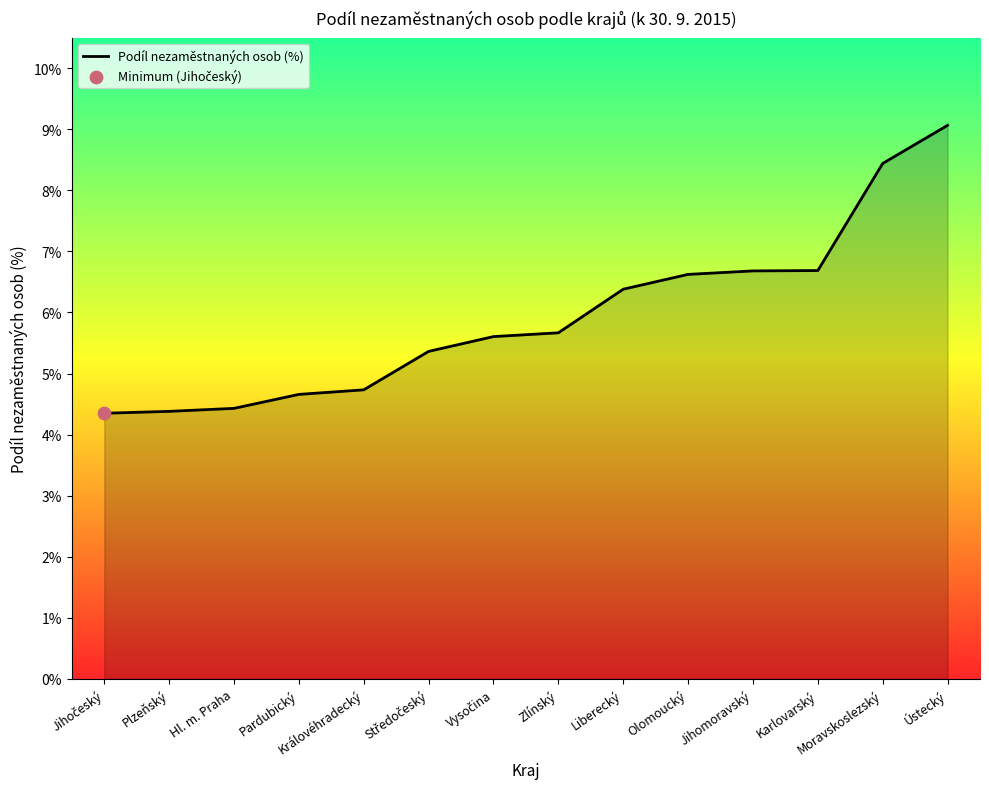

What is the change in value from Královéhradecký to Zlínský?

+0.9